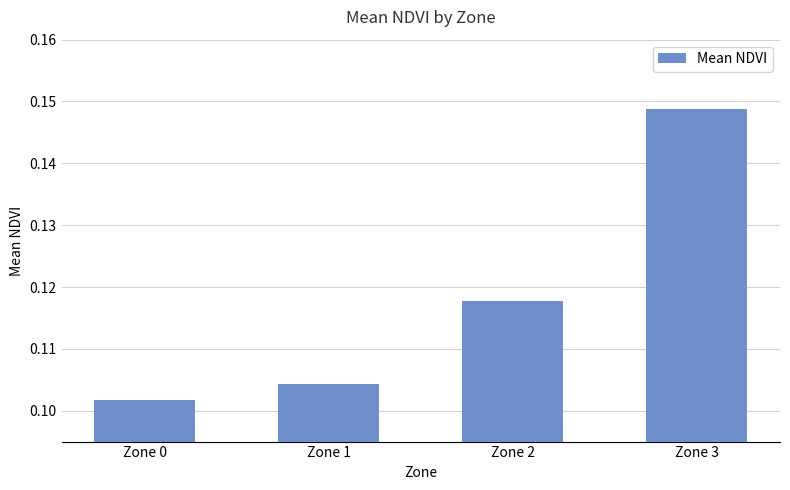

Which has a higher value, Zone 0 or Zone 1?

Zone 1